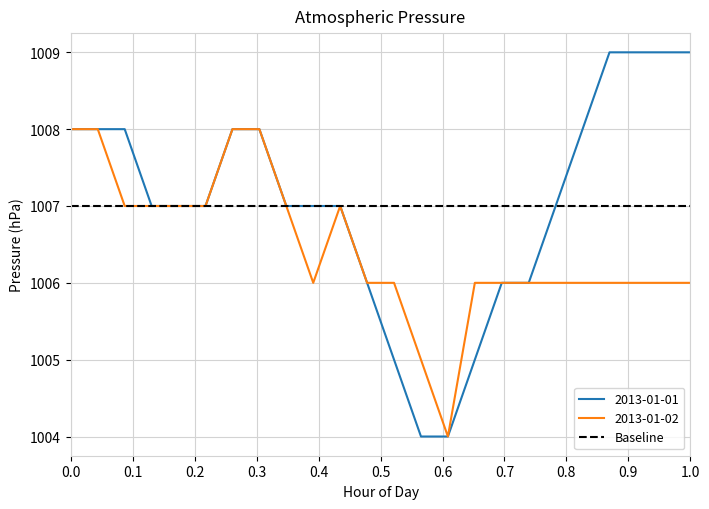

Rank the series by their maximum value, from lowest to highest.

Baseline, 2013-01-02, 2013-01-01